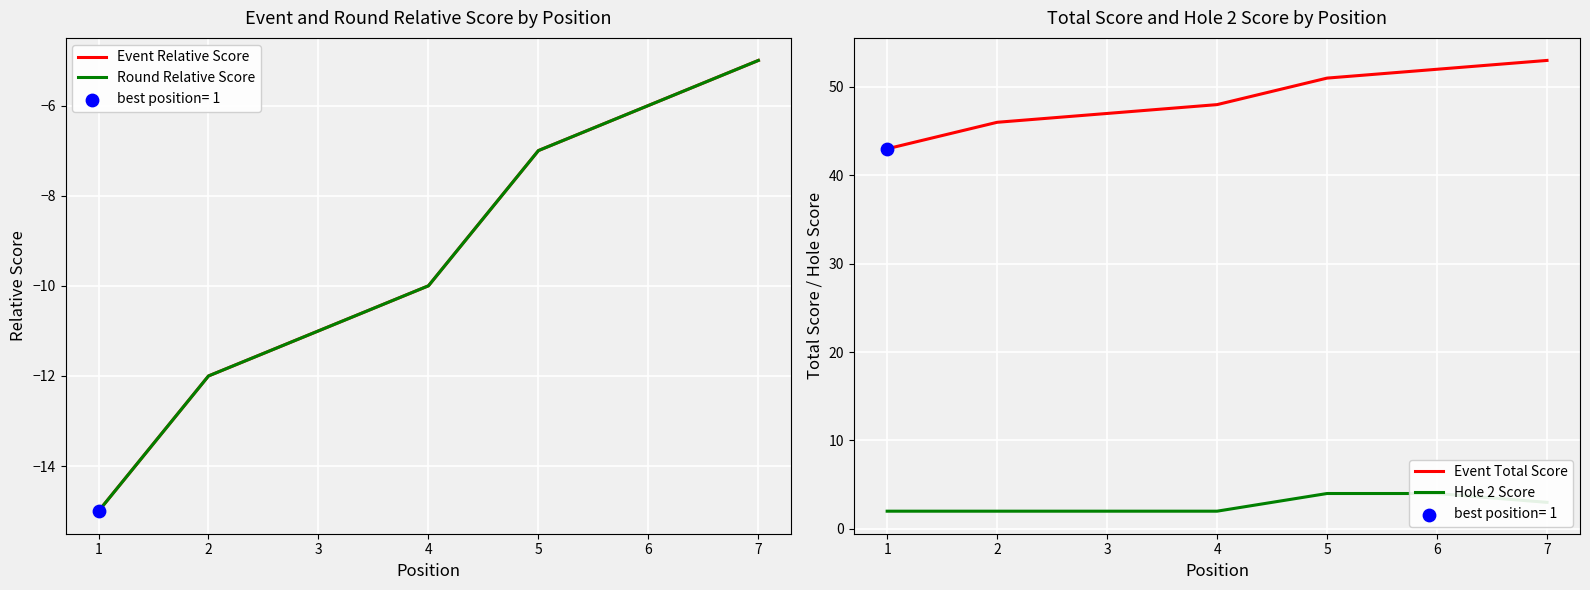

At how many categories does at least one series exceed 11?

7